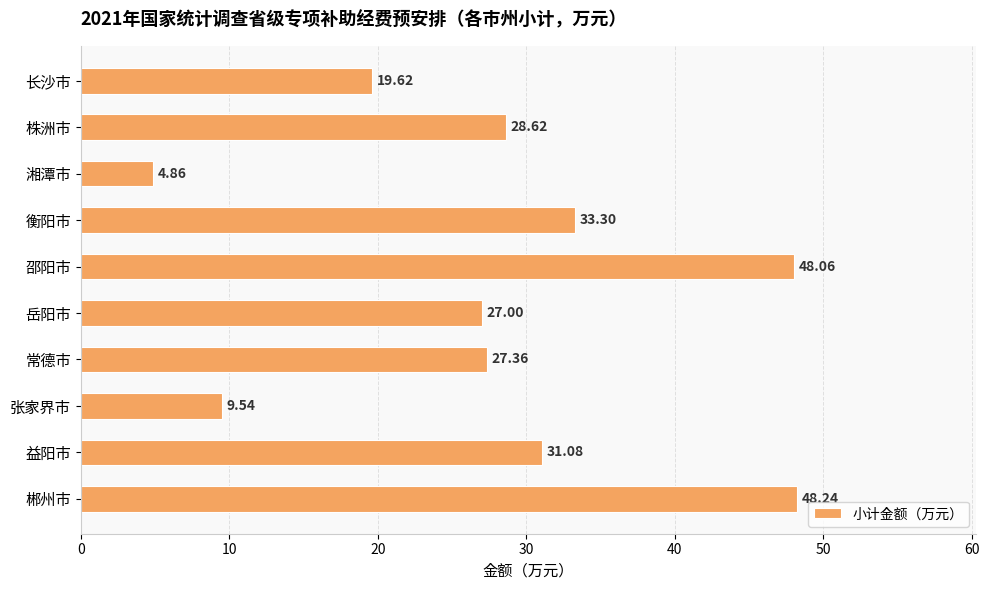

What is the difference between the maximum and minimum values?

43.4